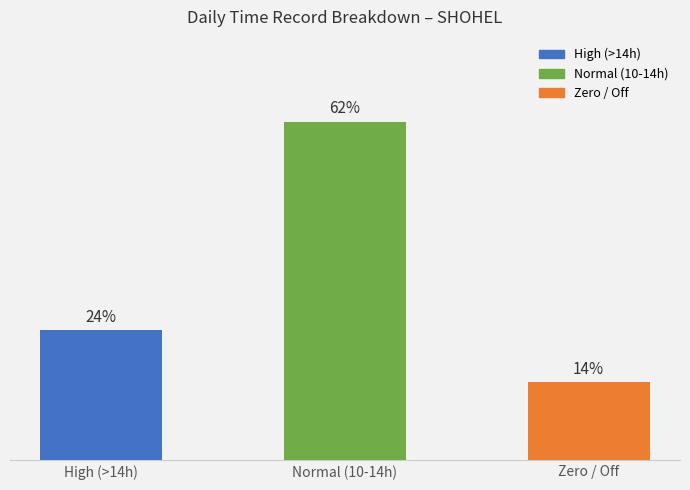

What is the label of the 2nd bar from the right?

Normal (10-14h)